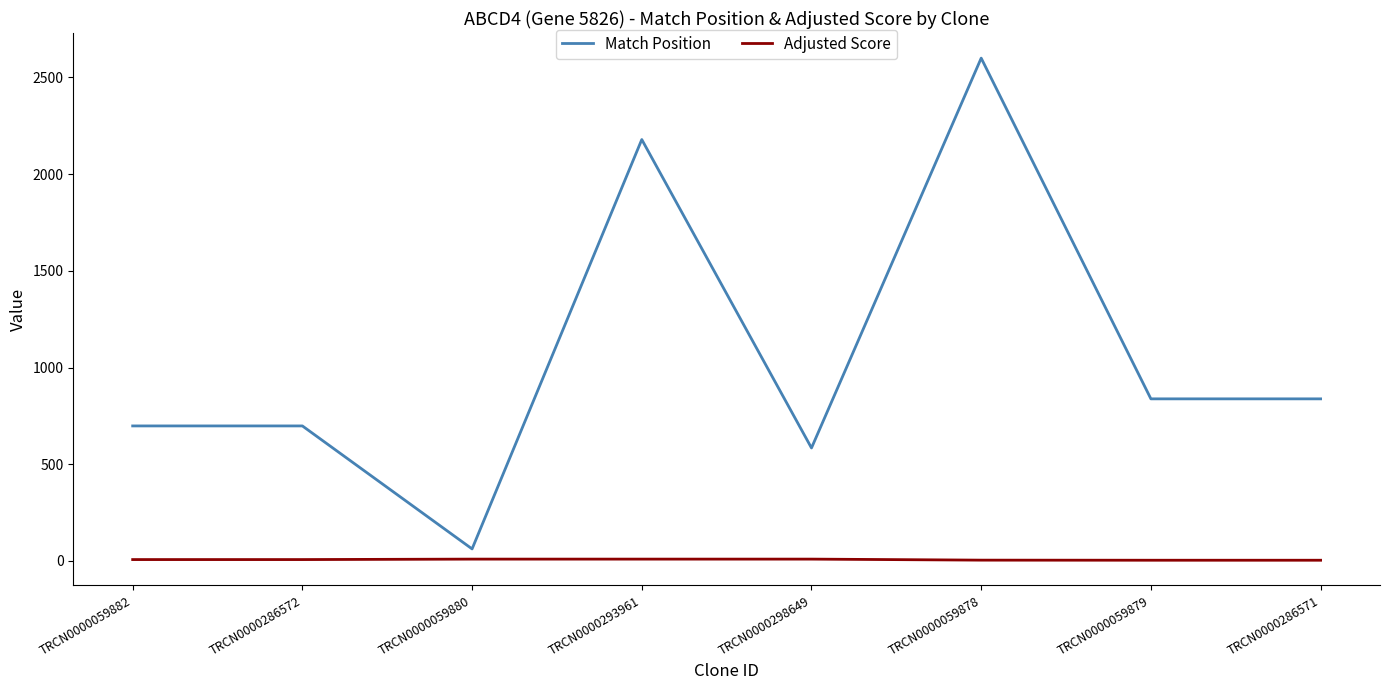

How many values in the Match Position series are below 838?

4